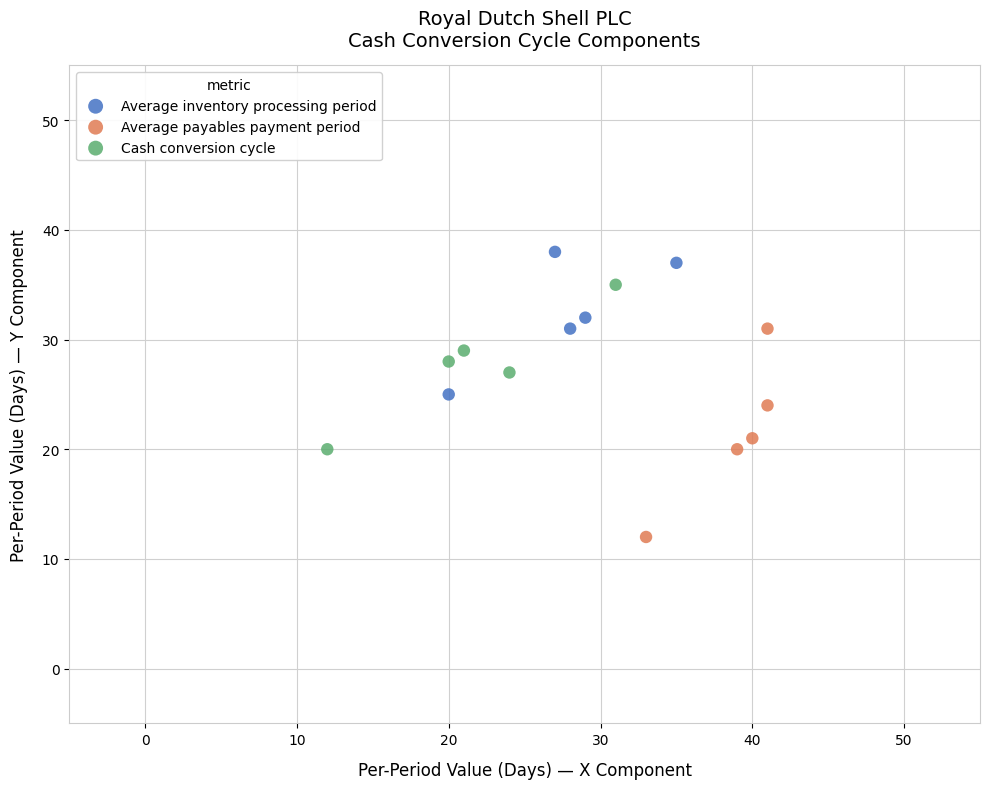

What are all the series names shown in the legend?

Average inventory processing period, Average payables payment period, Cash conversion cycle